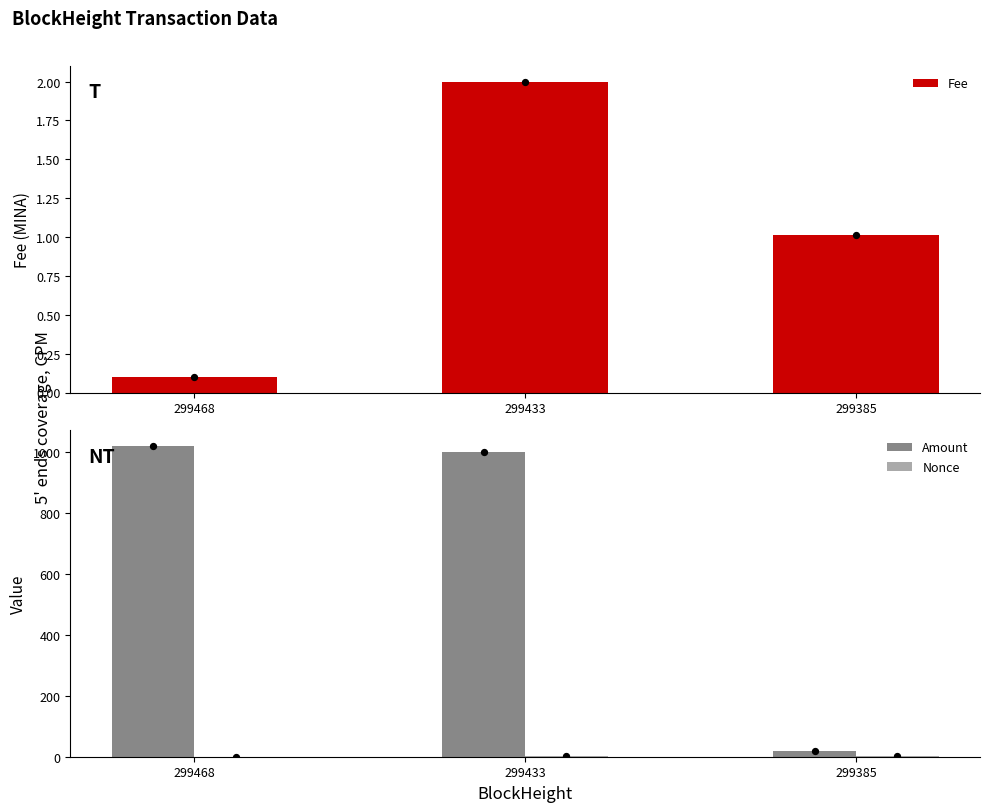

What is the total value across all series at 299385?

24.0